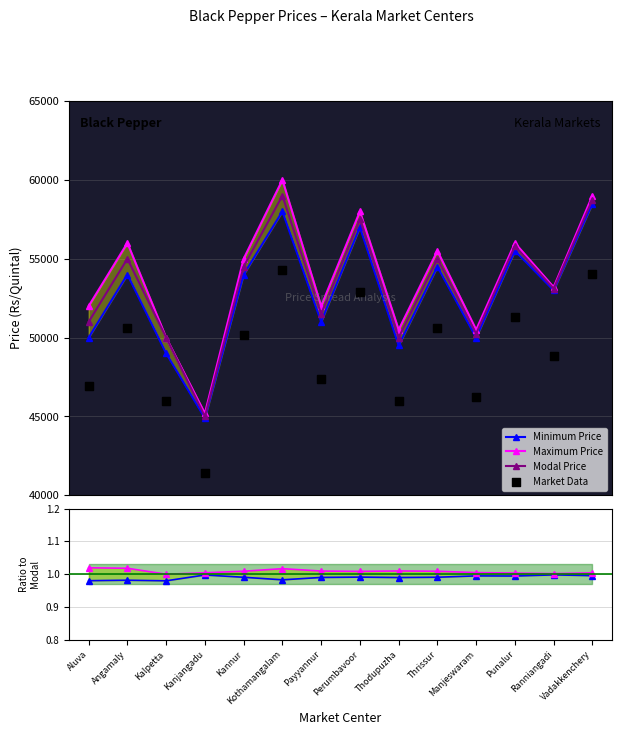

Is the value of Minimum Price at Ranniangadi greater than the value of Max/Modal at Perumbavoor?

Yes